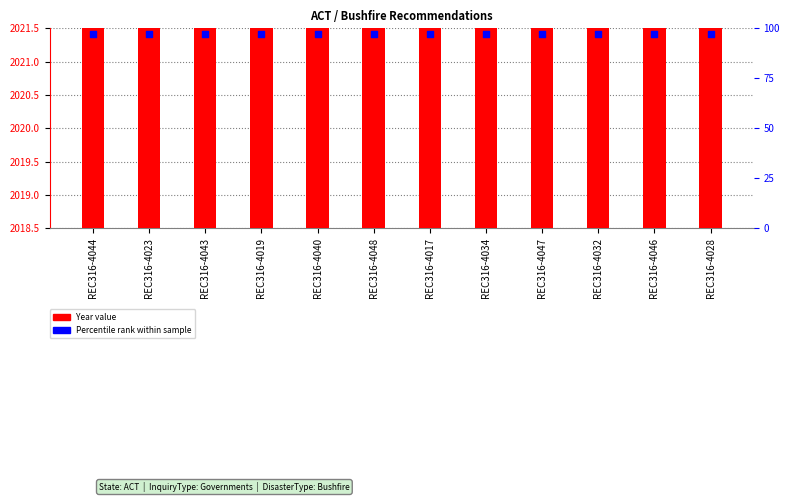

At how many categories does at least one series exceed 226?

12